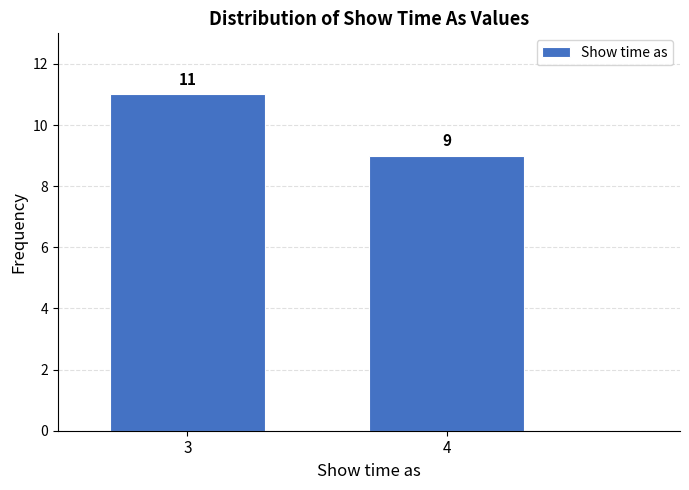

Reading left to right, extract all data points from this chart.

3=11	4=9